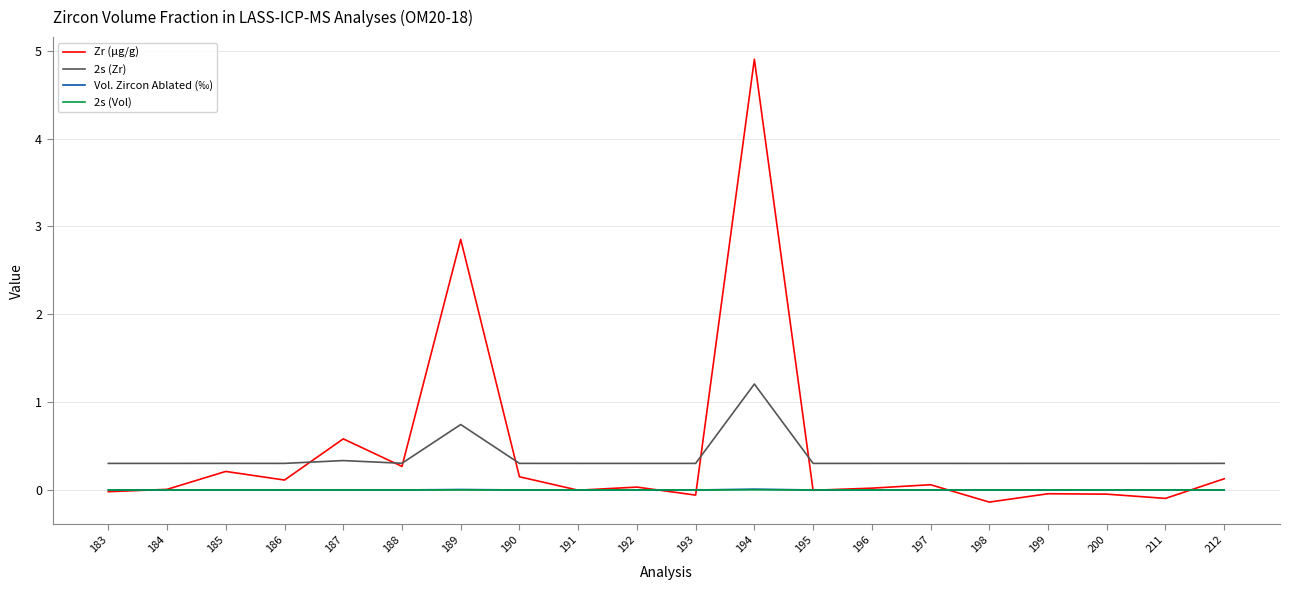

Is the value of Vol. Zircon Ablated (‰) at 187 greater than the value of 2s (Zr) at 197?

No